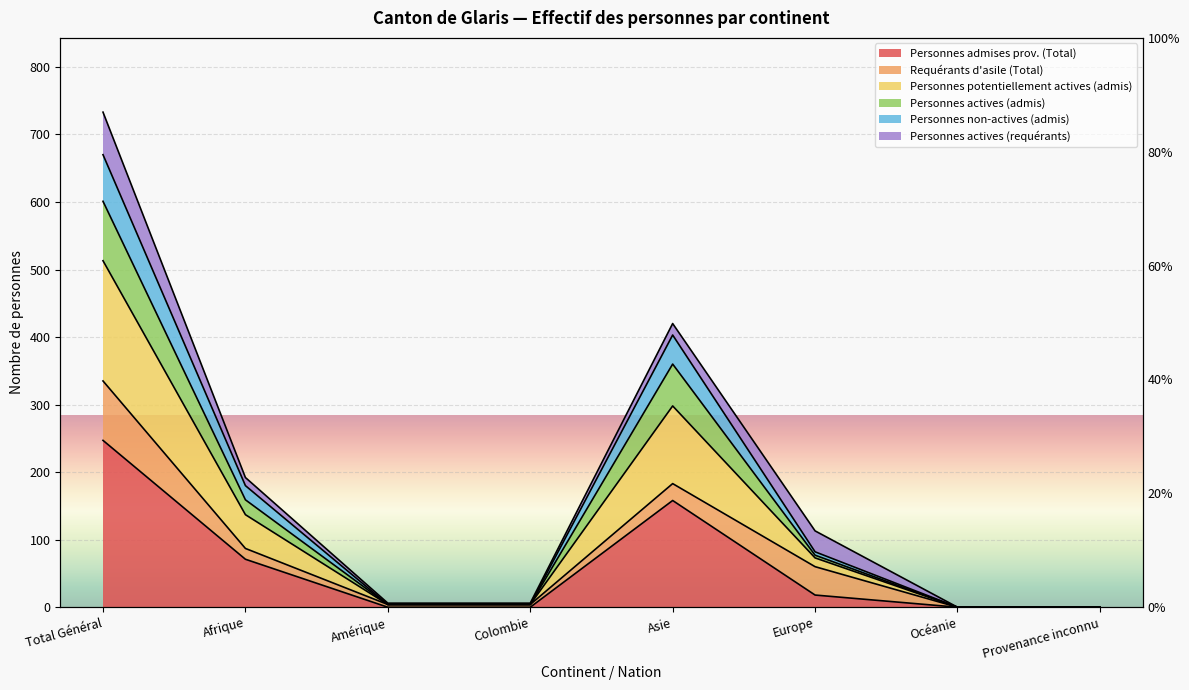

What is the value of the Personnes actives (admis) point at the 1st from the left?

601